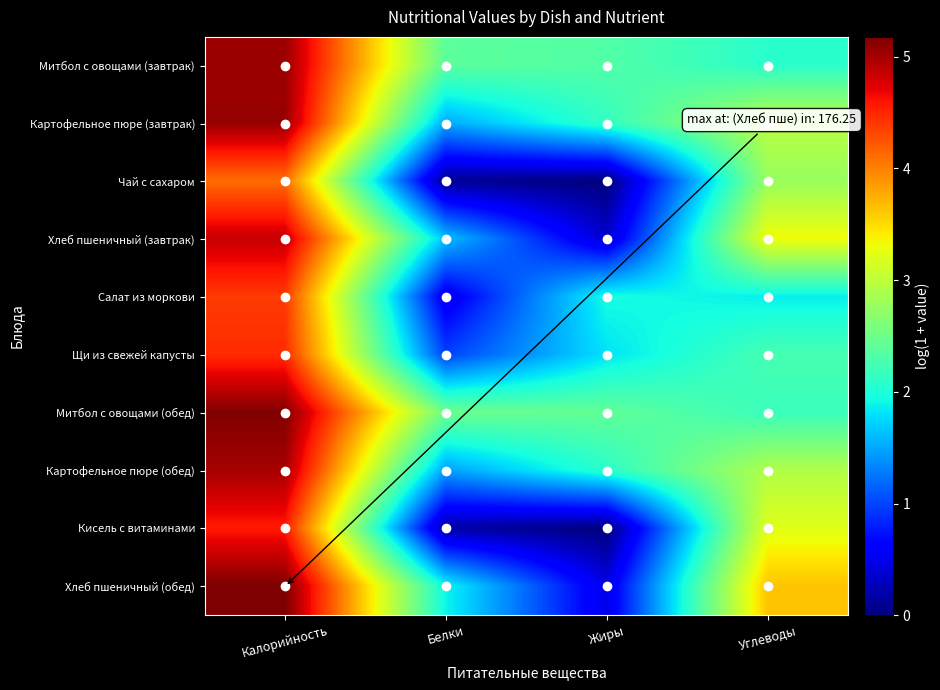

Rank the series by their maximum value, from lowest to highest.

Чай с сахаром, Салат из моркови, Щи из свежей капусты, Кисель с витаминами, Хлеб пшеничный (завтрак), Картофельное пюре (обед), Митбол с овощами (завтрак), Картофельное пюре (завтрак), Митбол с овощами (обед), Хлеб пшеничный (обед)